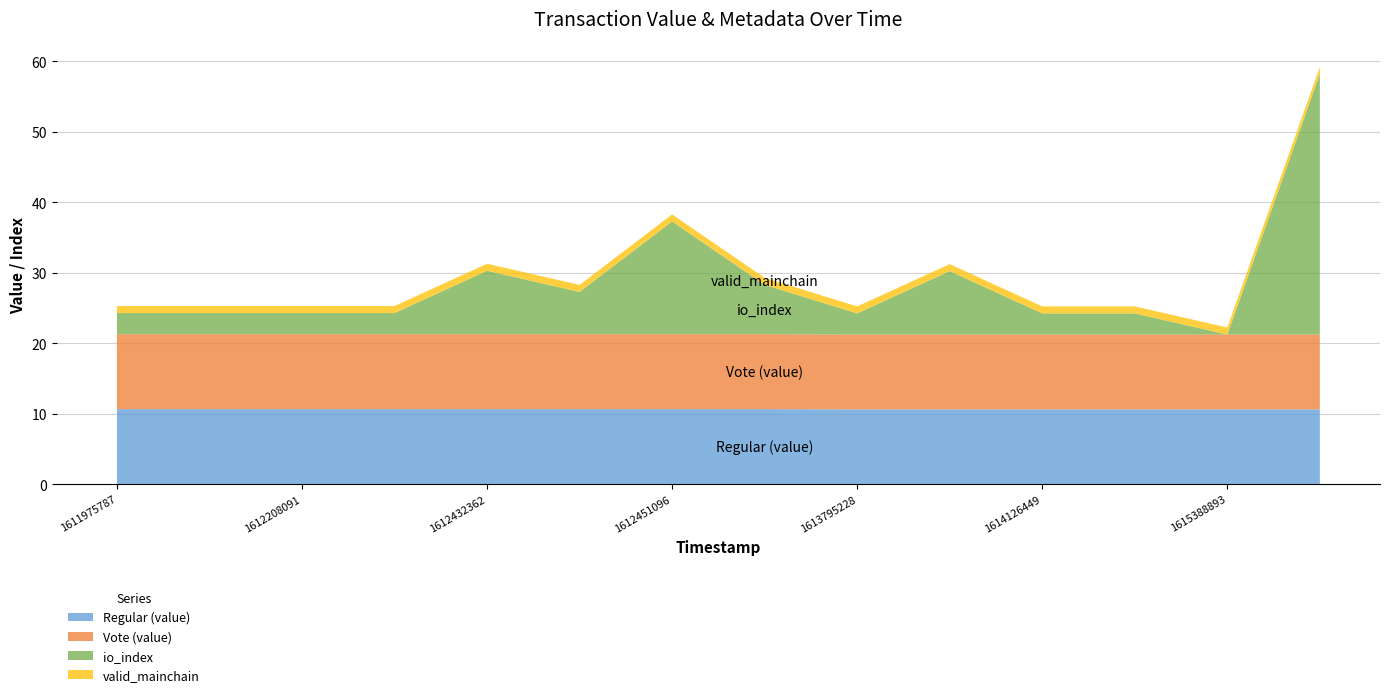

Reading right to left, what are all the values shown in this chart?

Regular (value): 10.6	10.6	10.6	10.6	10.6	10.6	10.6	10.6	10.6	10.6	10.6	10.6	10.6	10.6
Vote (value): 10.6	10.6	10.6	10.6	10.6	10.6	10.6	10.6	10.6	10.6	10.6	10.6	10.6	10.6
io_index: 37.0	0.0	3.0	3.0	9.0	3.0	7.0	16.0	6.0	9.0	3.0	3.0	3.0	3.0
valid_mainchain: 1.0	1.0	1.0	1.0	1.0	1.0	1.0	1.0	1.0	1.0	1.0	1.0	1.0	1.0